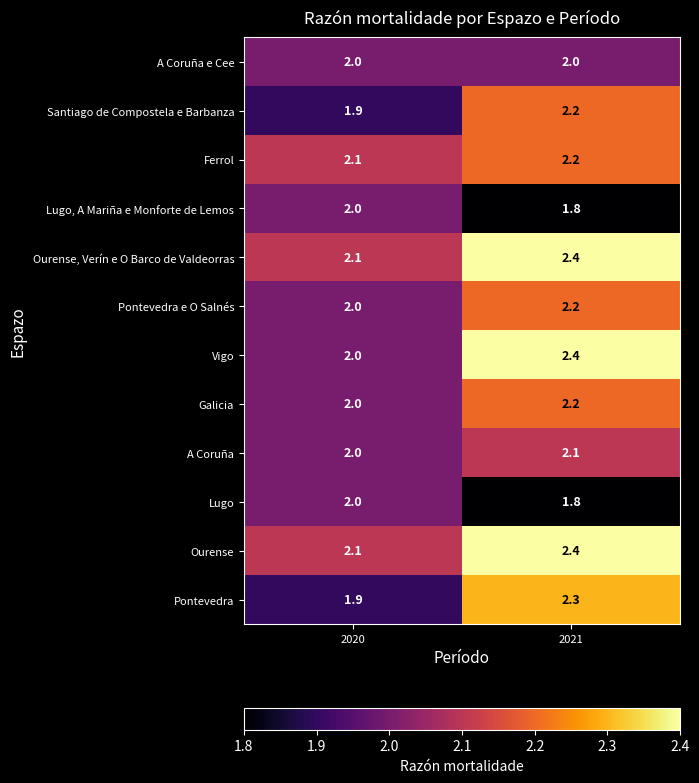

What is the sum of the Santiago de Compostela e Barbanza values at 2021 and 2020?

4.1